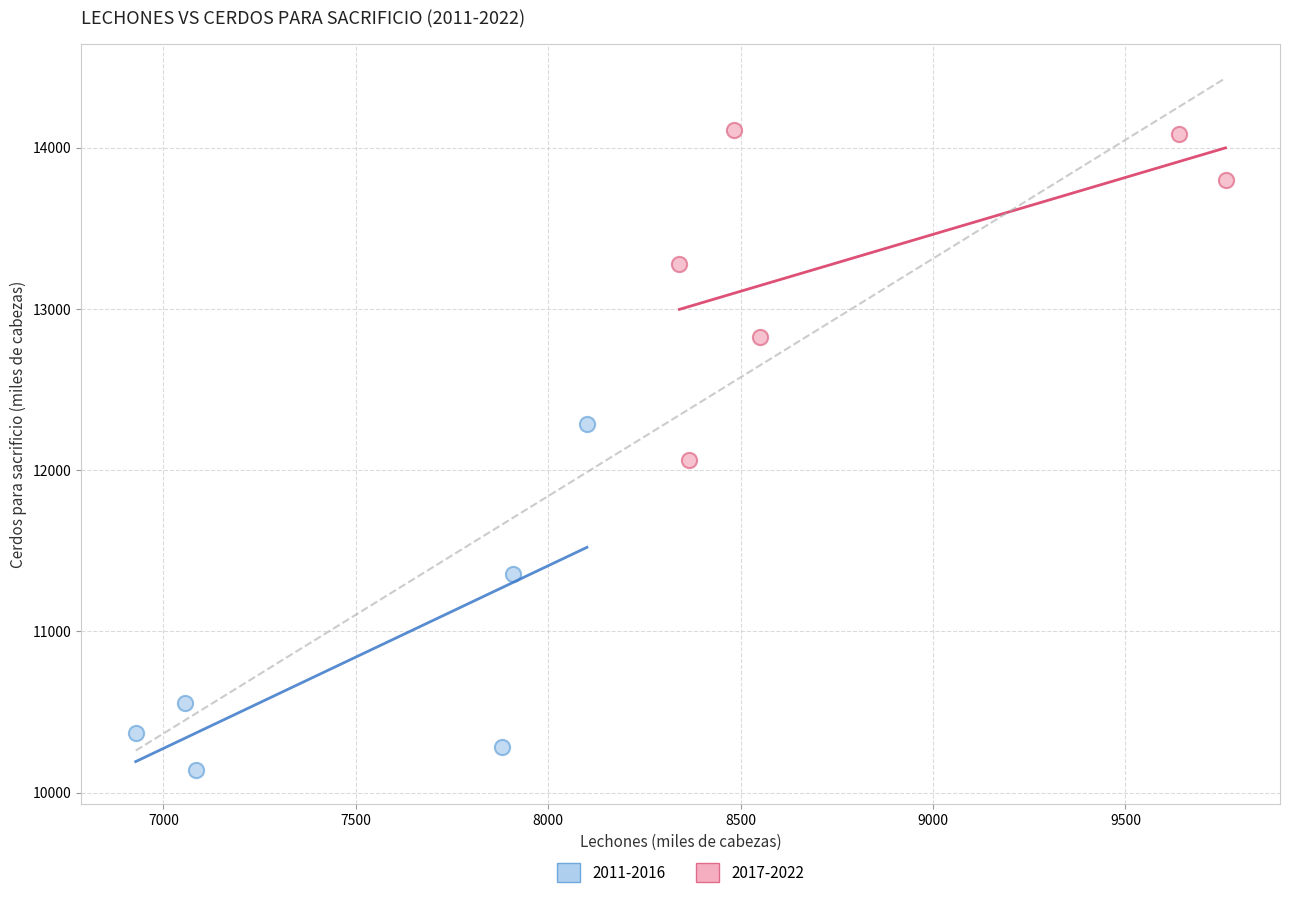

Which series contains the highest Y value?

2017-2022